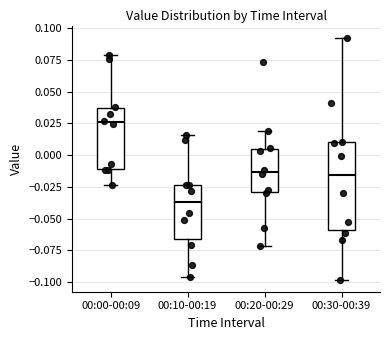

Reading left to right, read every box against the y-axis: the position of its median line, the range the box covers, and the ends of its whiskers. The values are not printed on the chart, so give them approximately, as read against the axis.

00:00-00:09: median 0.025, box -0.010 to 0.035, whiskers -0.025 to 0.080
00:10-00:19: median -0.035, box -0.065 to -0.025, whiskers -0.095 to 0.015
00:20-00:29: median -0.015, box -0.030 to 0.005, whiskers -0.070 to 0.020
00:30-00:39: median -0.015, box -0.060 to 0.010, whiskers -0.100 to 0.095